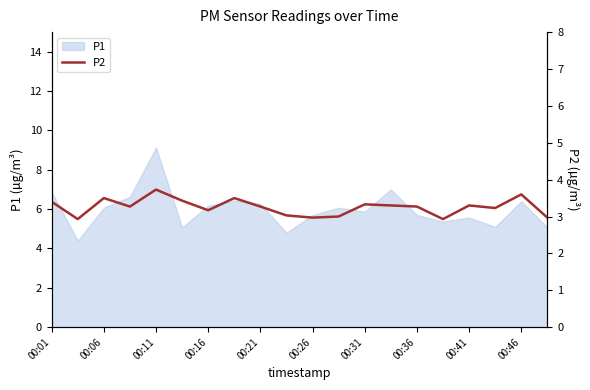

The value of P1 at 00:01 is 6.9. True or false?

True